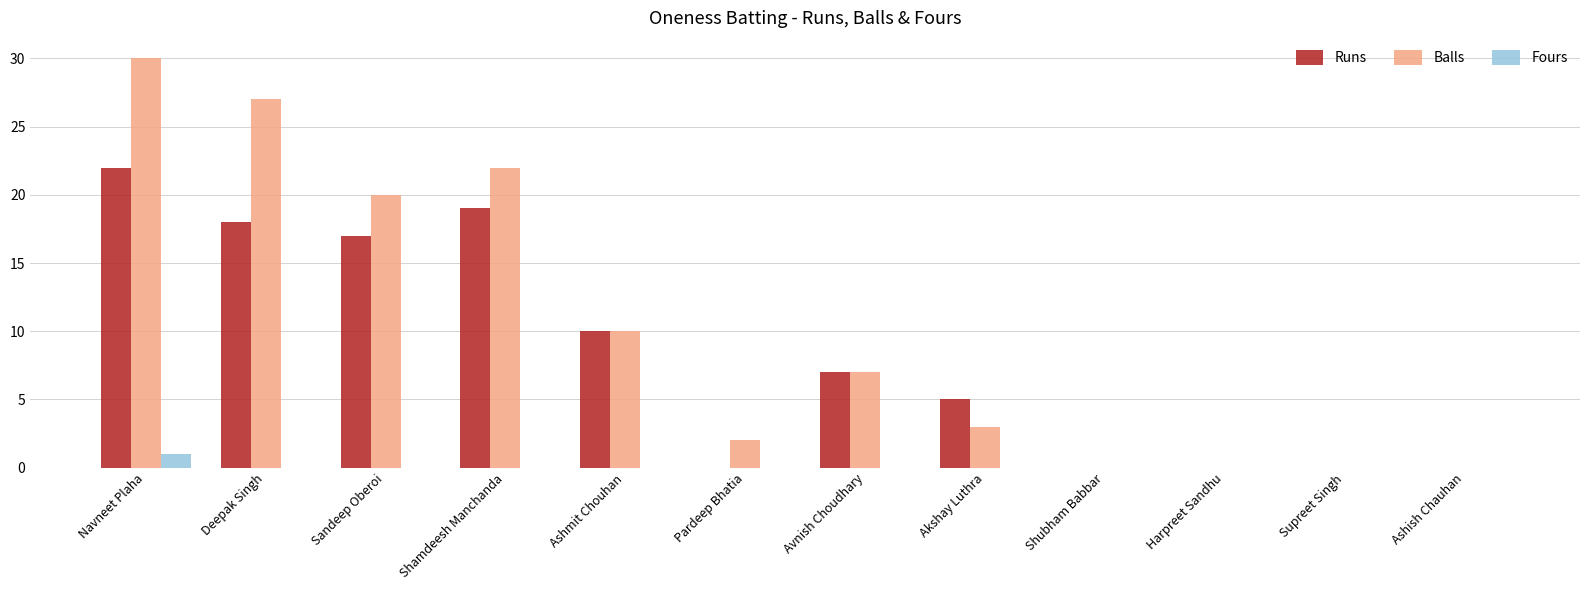

What is the total value across all series at Shamdeesh Manchanda?

41